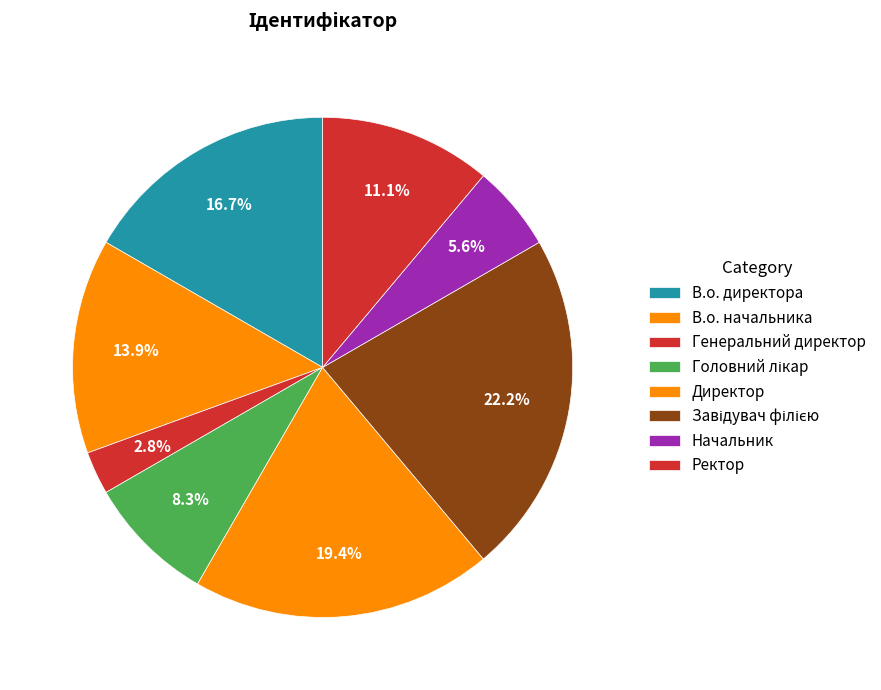

How many slices are in this pie chart?

8